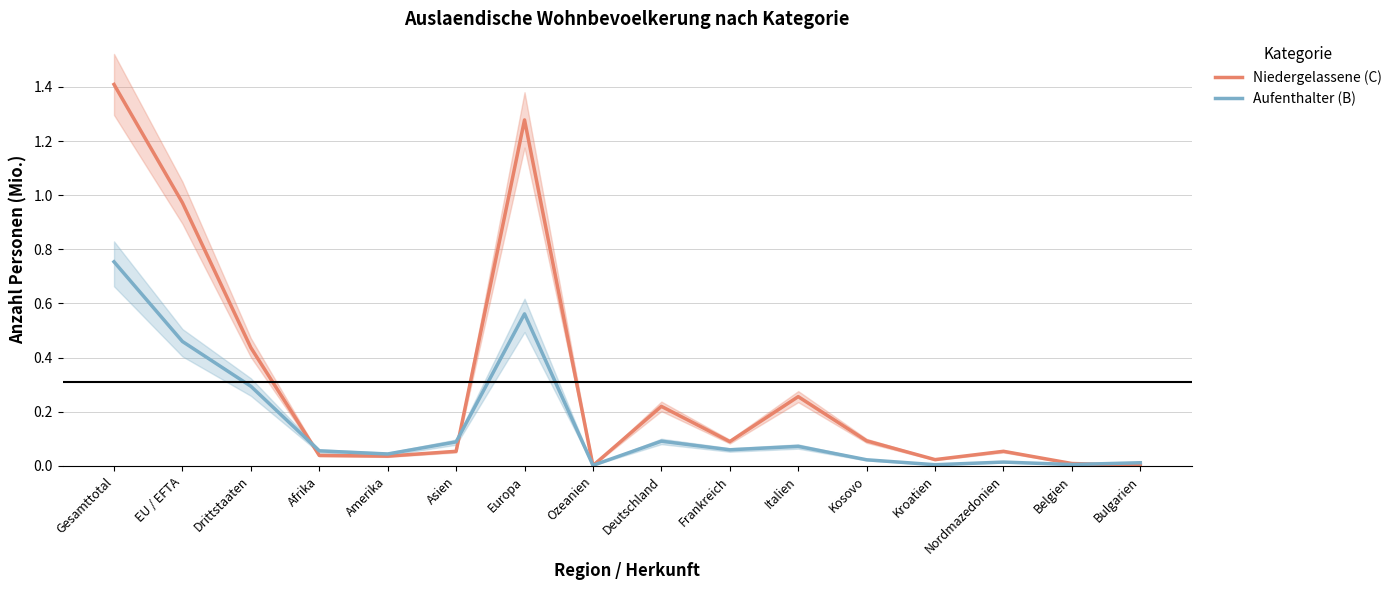

What is the difference between the highest and lowest values at Deutschland?

0.1